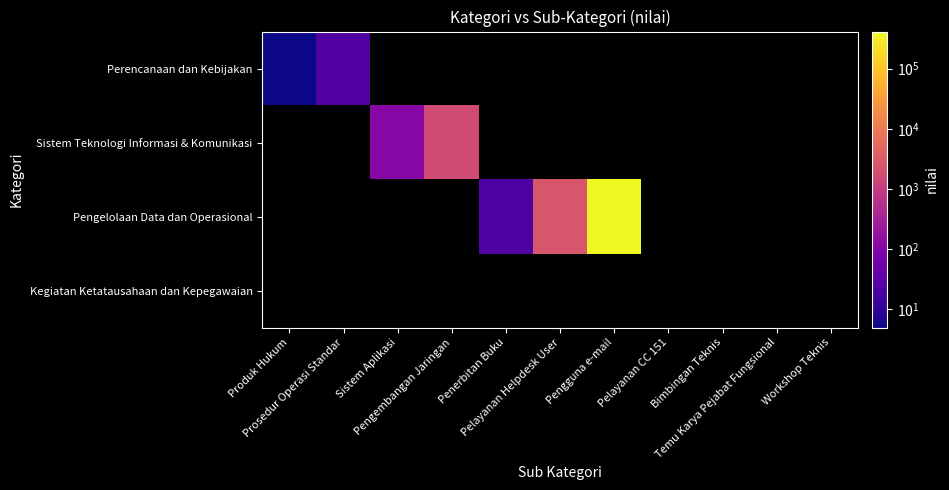

What value does the Pengelolaan Data dan Operasional series have at Penerbitan Buku?

22.0